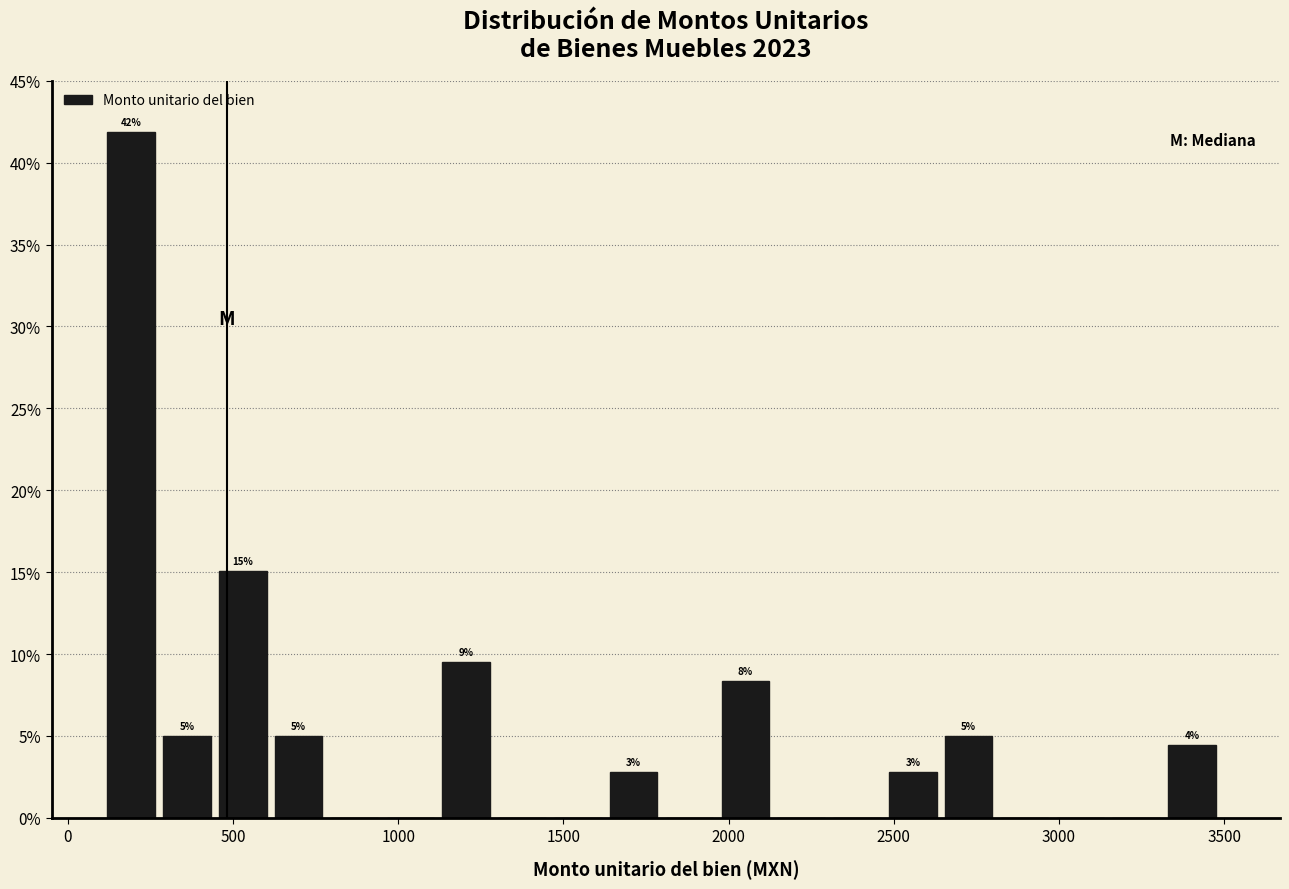

Around what value on the x-axis is the tallest bar? Give the approximate position of its centre, as read against the axis.

200